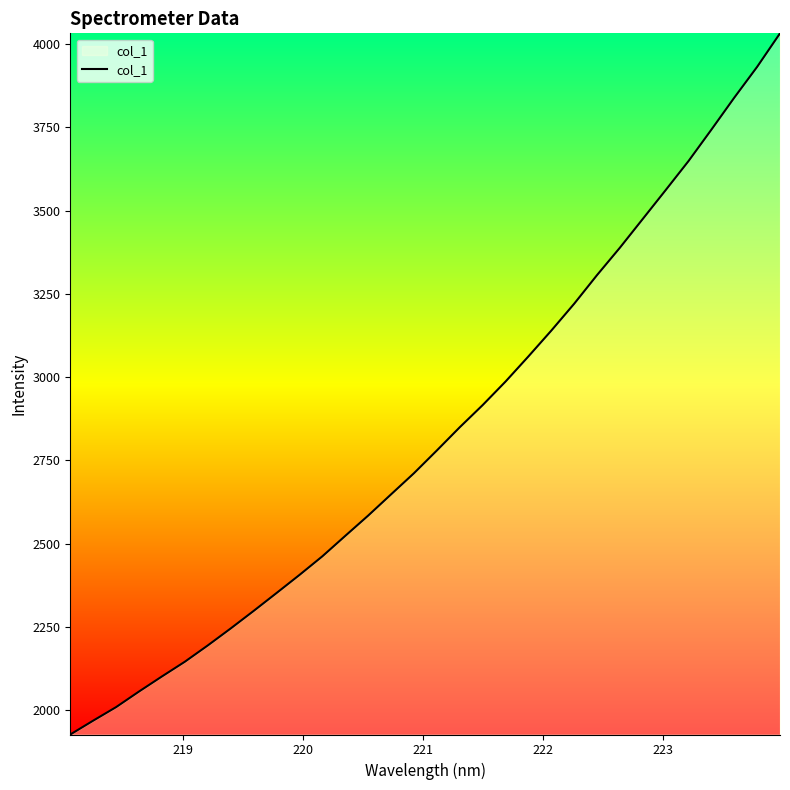

What is the greatest value displayed?

4032.1